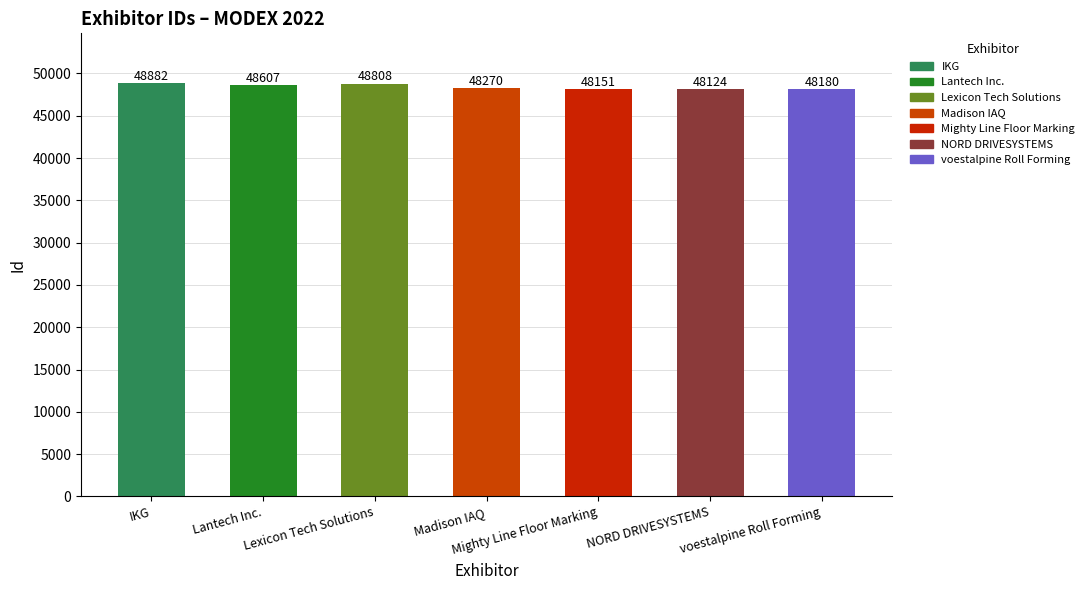

What is the smallest value displayed?

48124